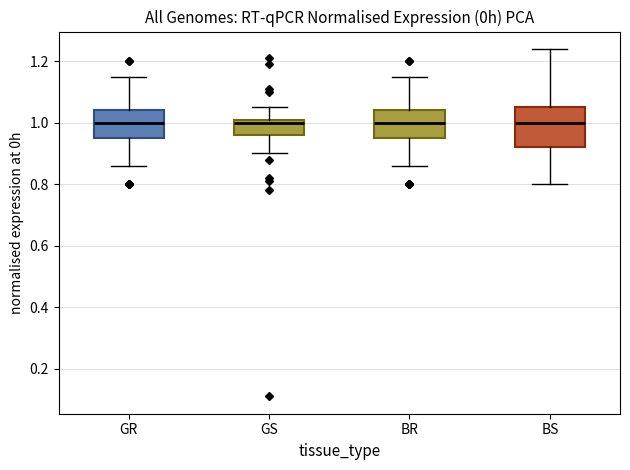

Reading left to right, transcribe this box plot: for each box, give where its median line is, the range the box spans, and where its two whiskers end, as read against the y-axis. The values are not printed on the chart, so give them approximately, as read against the axis.

GR: median 1.00, box 0.96 to 1.04, whiskers 0.86 to 1.16
GS: median 1.00 (just below the box's upper edge), box 0.96 to 1.00, whiskers 0.90 to 1.06
BR: median 1.00, box 0.96 to 1.04, whiskers 0.86 to 1.16
BS: median 1.00, box 0.92 to 1.06, whiskers 0.80 to 1.24